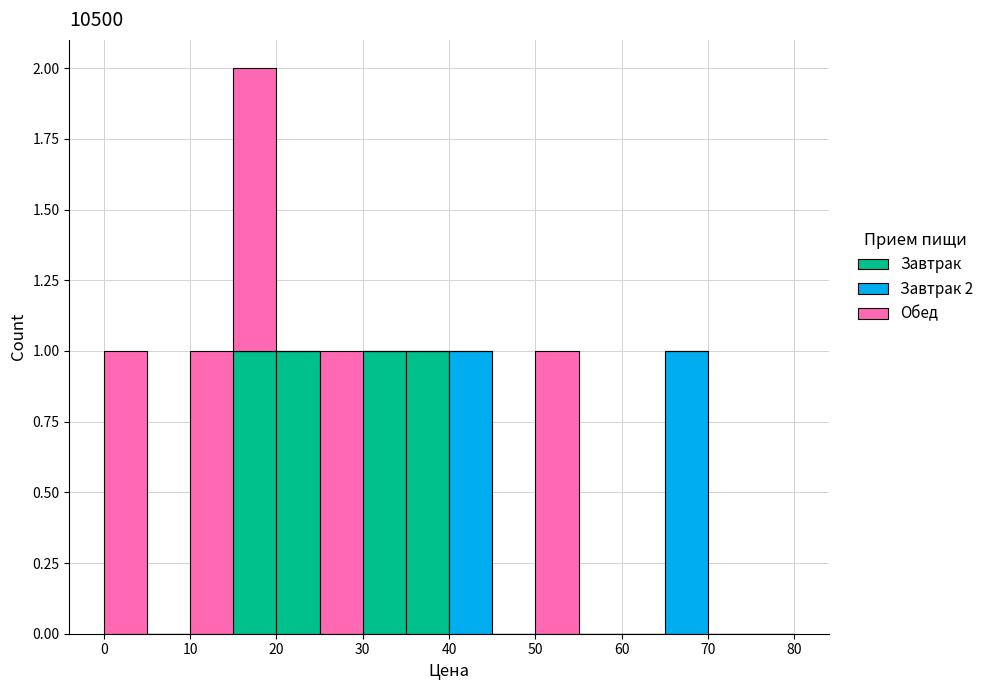

Reading left to right, transcribe this chart: for each stacked bar, give the range it covers on the x-axis and its total height. The values are not printed on the chart, so give them approximately, as read against the axis.

0 to 5: 1
5 to 10: 0
10 to 15: 1
15 to 20: 2
20 to 25: 1
25 to 30: 1
30 to 35: 1
35 to 40: 1
40 to 45: 1
45 to 50: 0
50 to 55: 1
55 to 60: 0
60 to 65: 0
65 to 70: 1
70 to 75: 0
75 to 80: 0